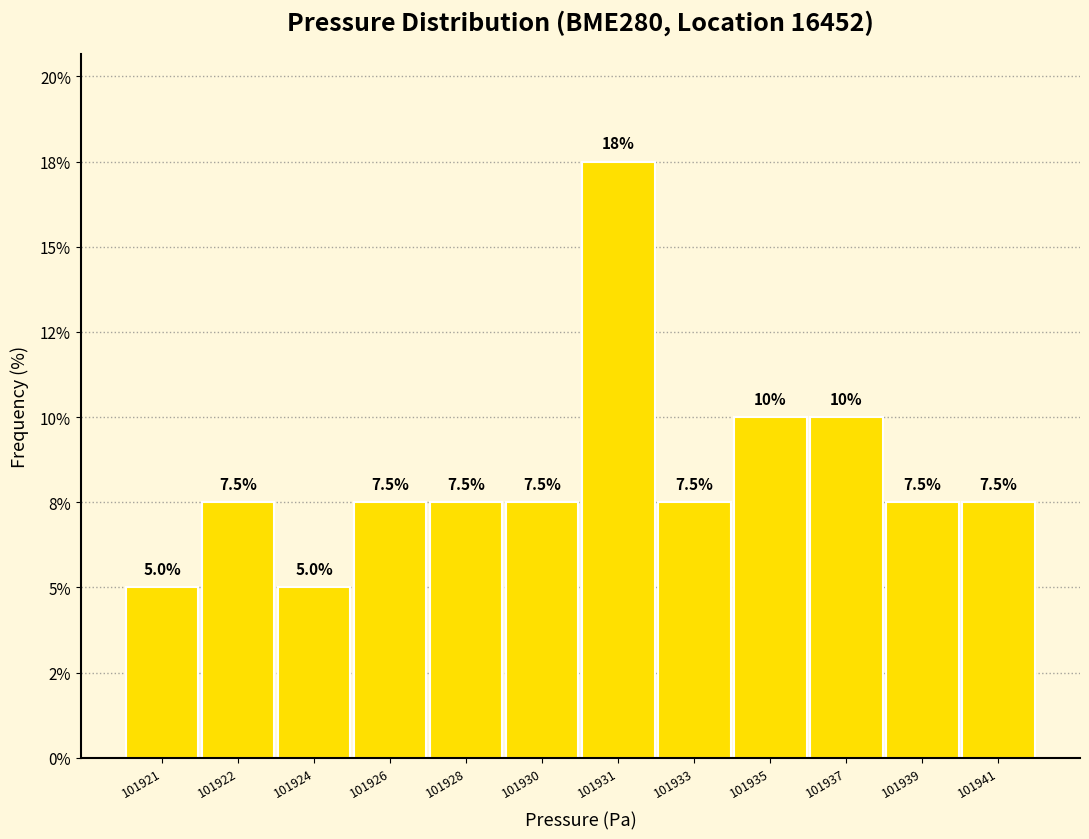

Are the bars horizontal?

No